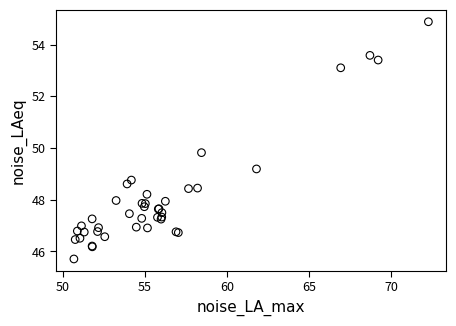

What Y value in the scatter plot is closest to 50?

49.8